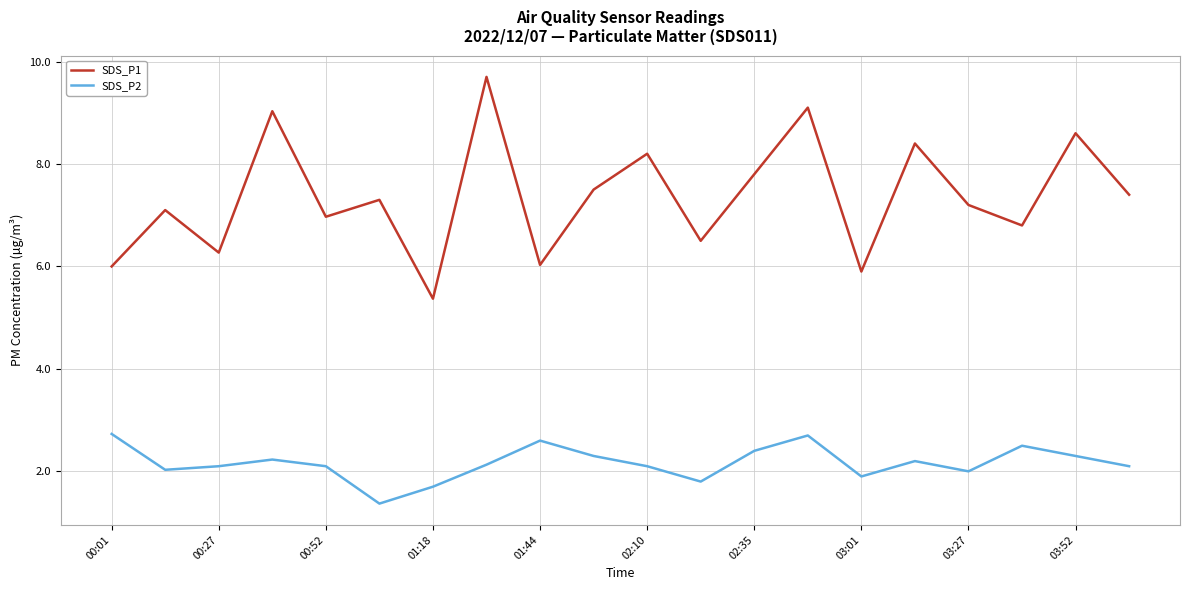

Rank the series by their maximum value, from highest to lowest.

SDS_P1, SDS_P2